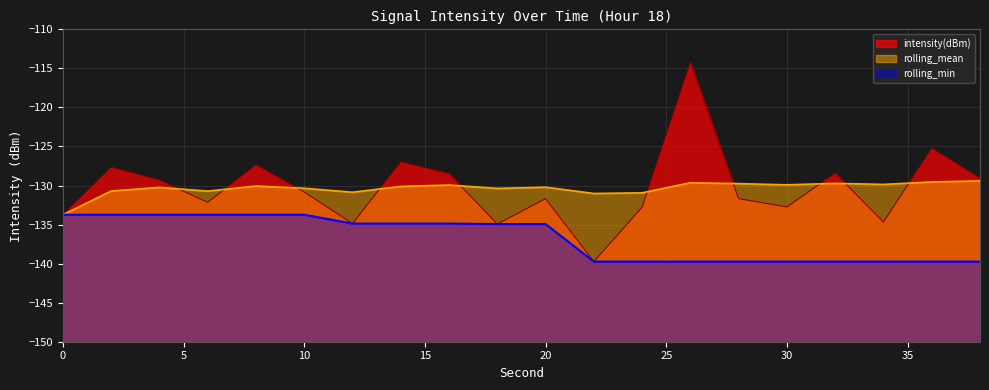

Which label corresponds to the smallest value in the chart?

22